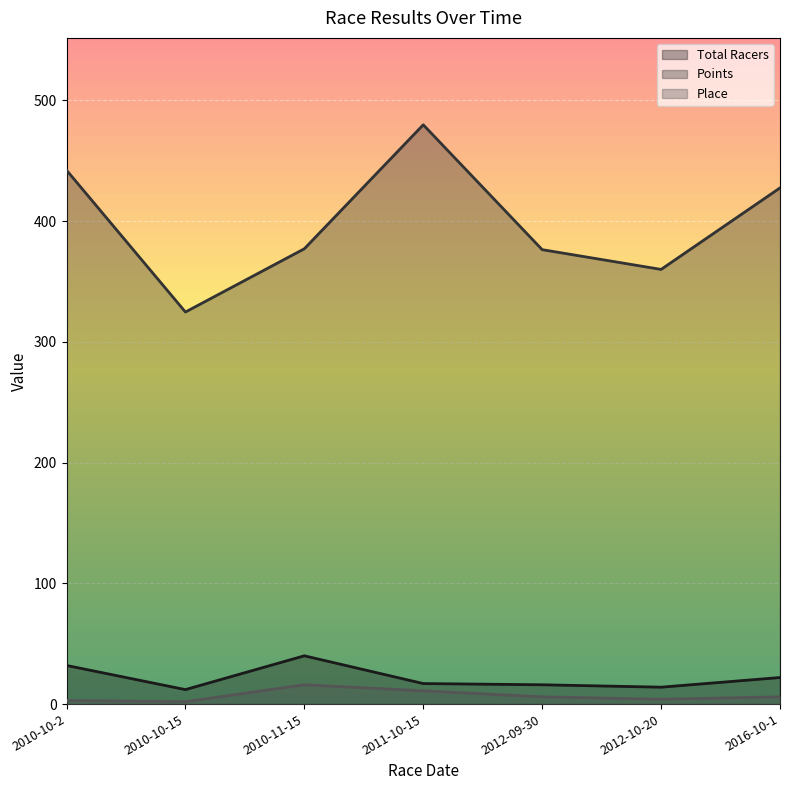

What is the difference between the highest and lowest values at 2010-10-15?

322.8